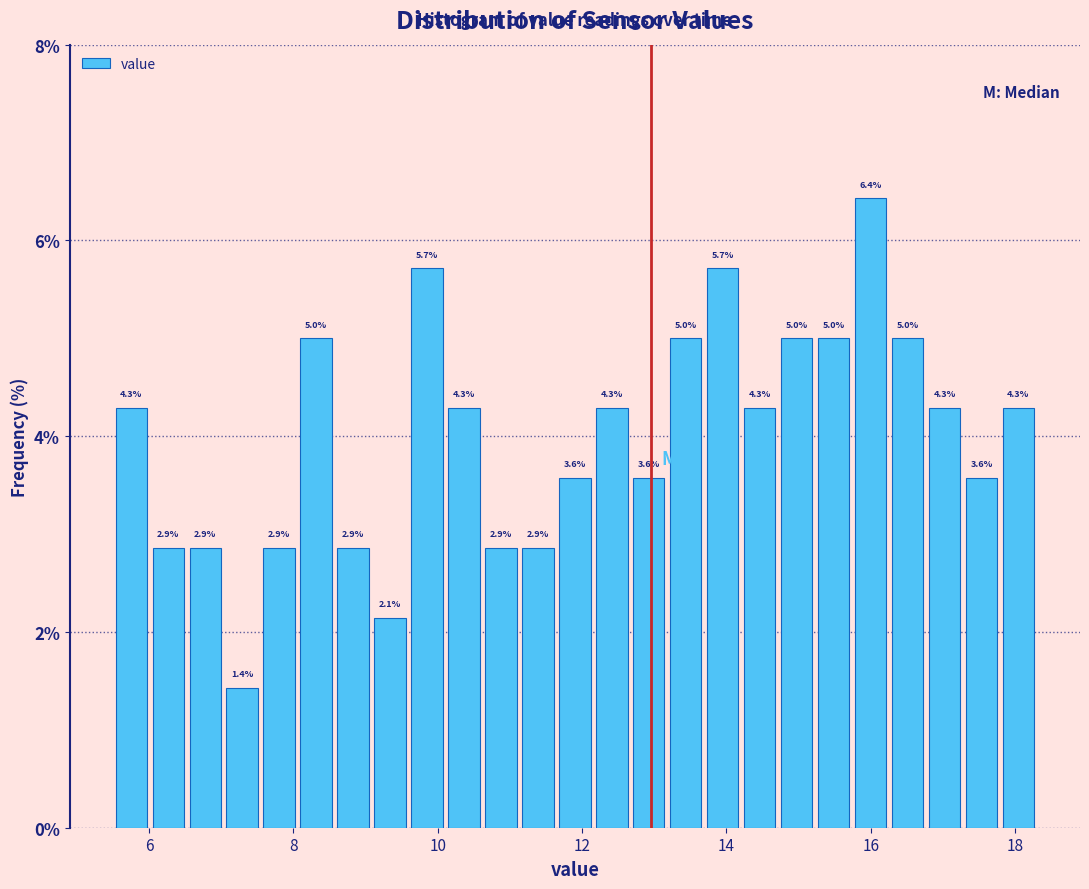

Read against the x-axis, roughly where is the centre of the tallest bar?

16.0